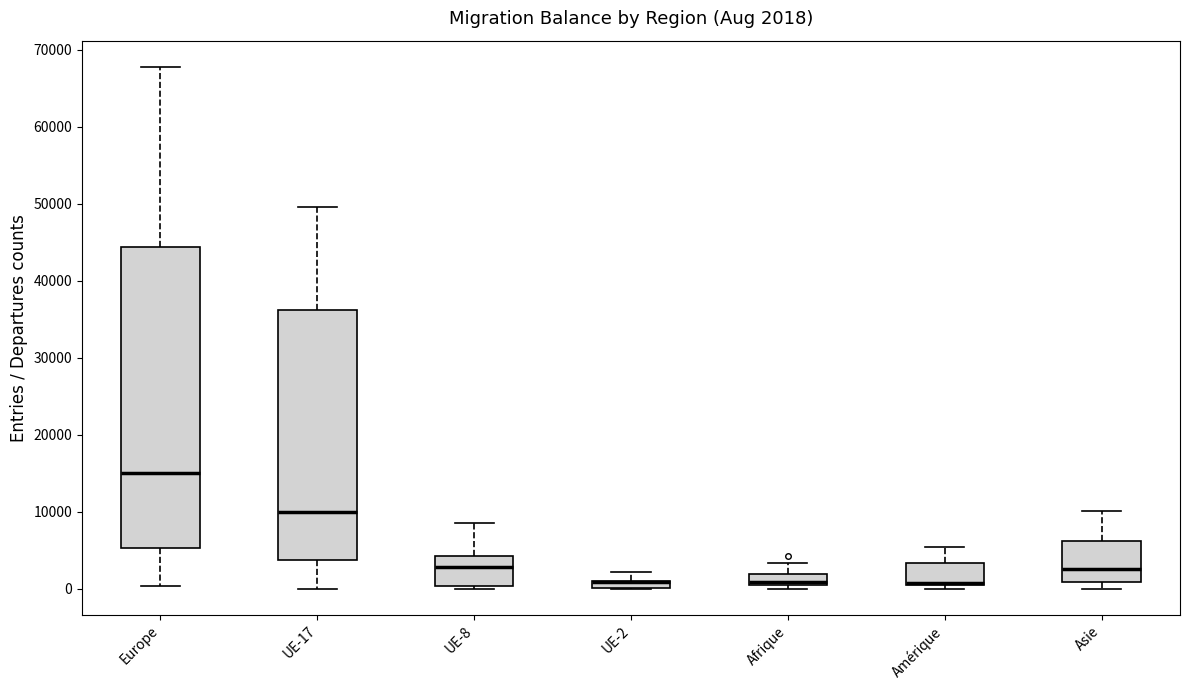

Which box is the tallest, from its lower edge to its upper edge?

Europe